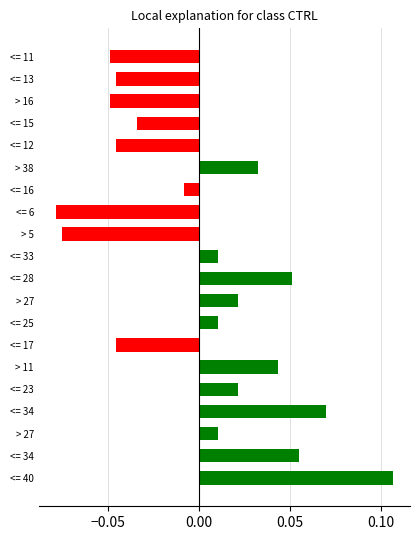

Count the number of categories in the chart.

20